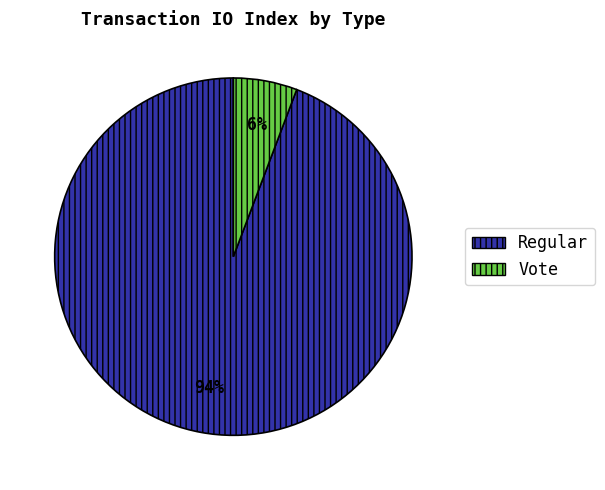

What percentage is the Regular slice, to the nearest percent?

94%